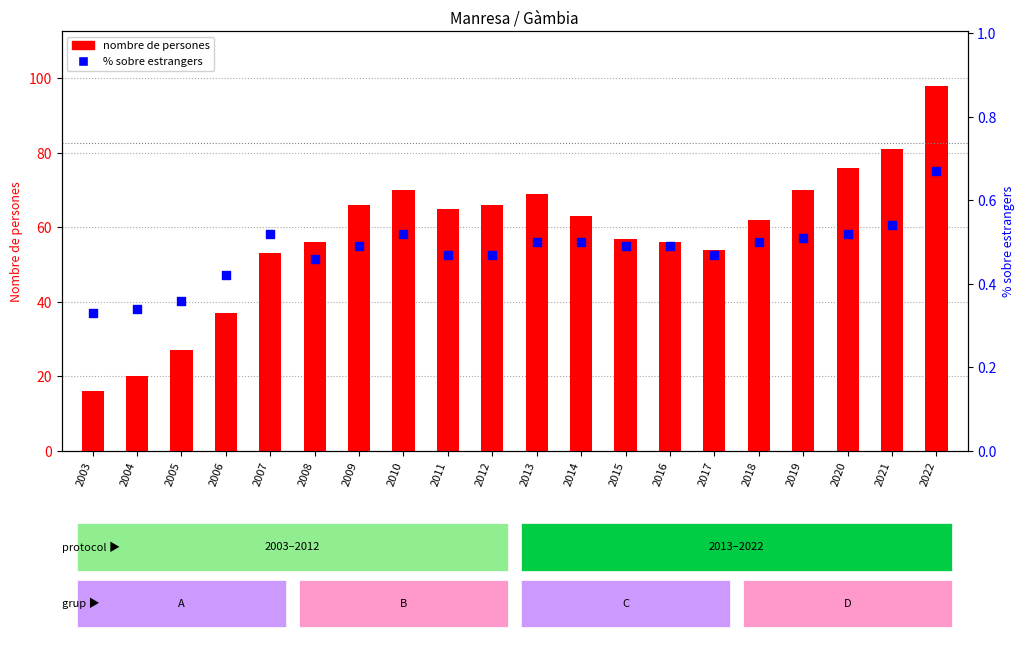

At how many categories does at least one series exceed 64?

9